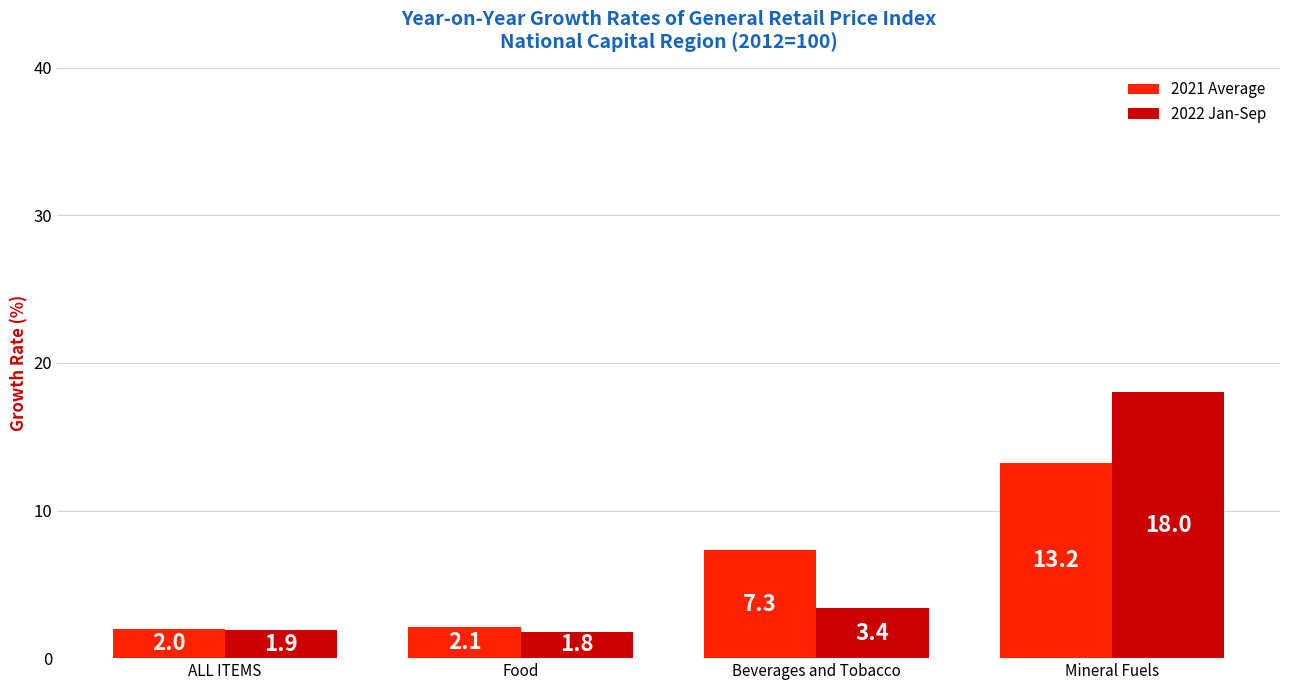

Which series has the largest total across all categories?

2022 Jan-Sep